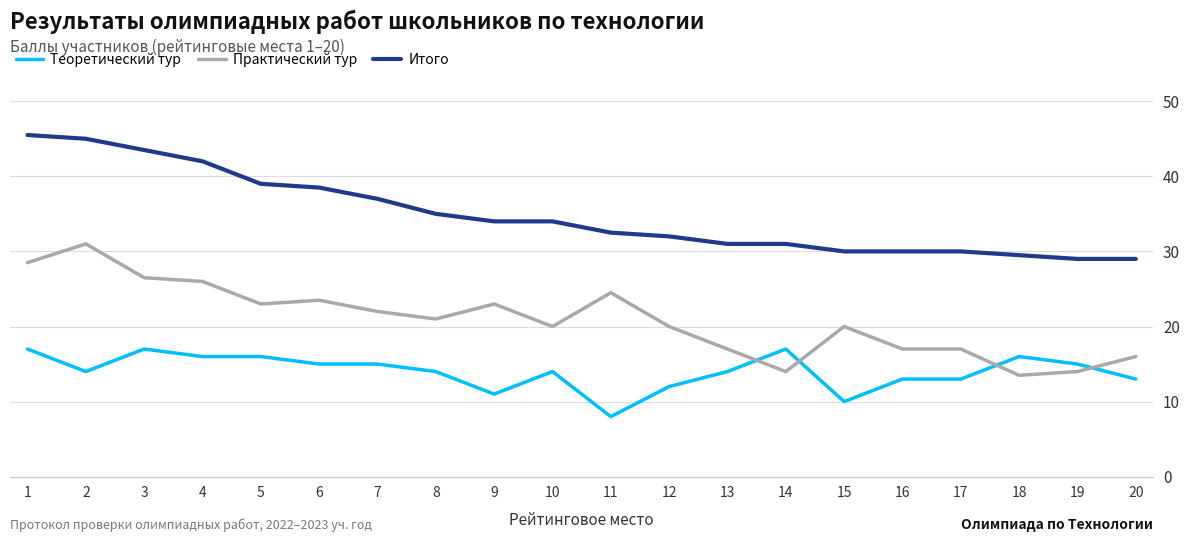

What is the sum of the Теоретический тур values at 2 and 20?

27.0